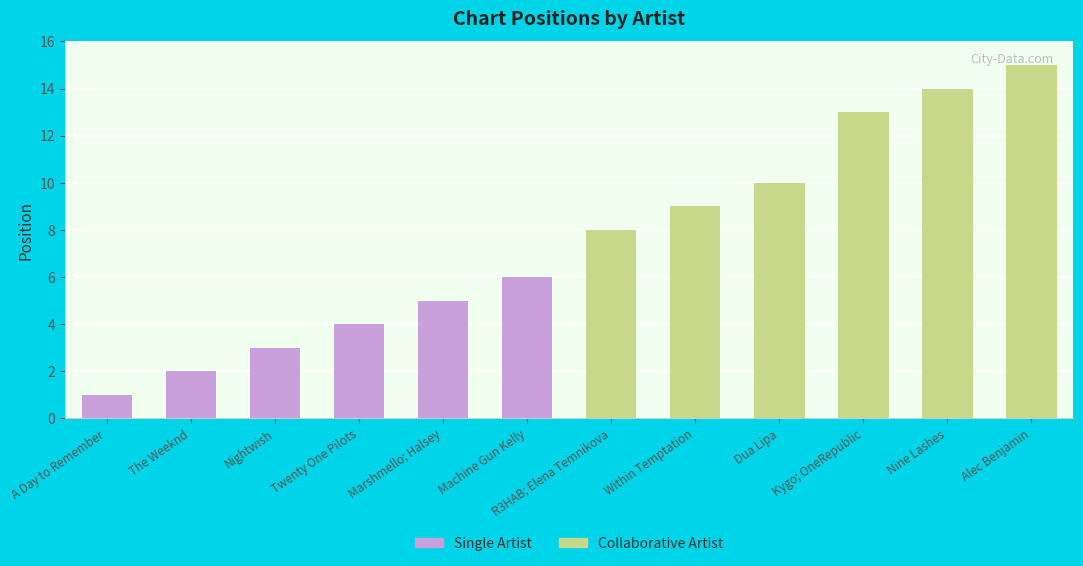

How many bars are there in each group?

2